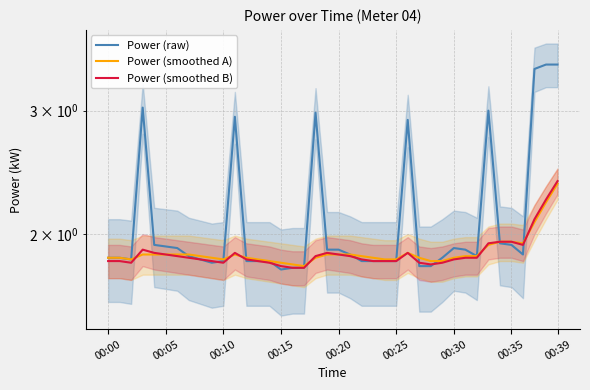

Does the chart display data point markers on the line(s)?

No